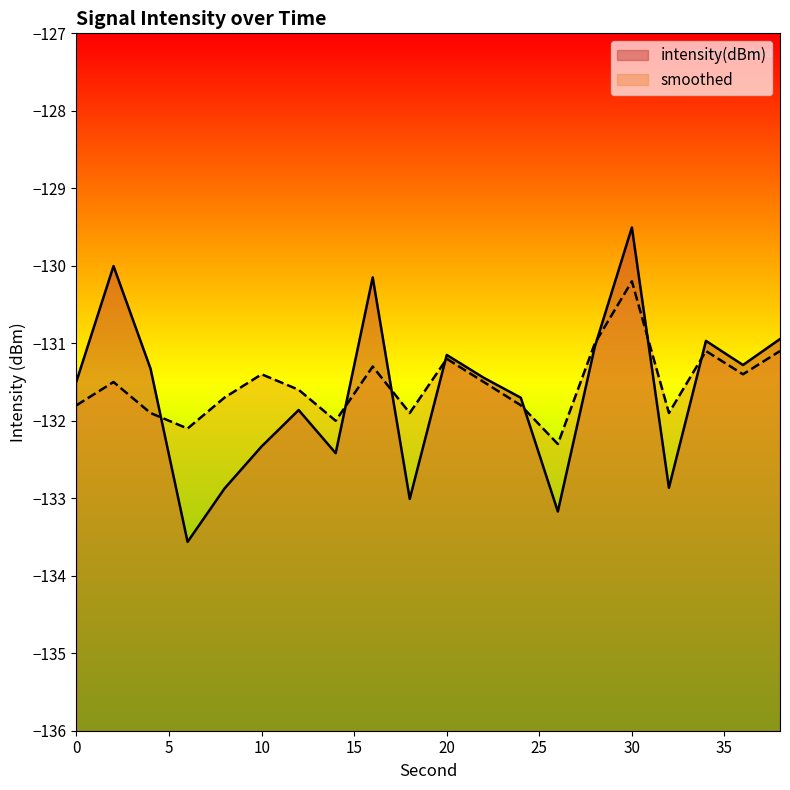

List the series in order of their peak value, highest first.

intensity(dBm), smoothed